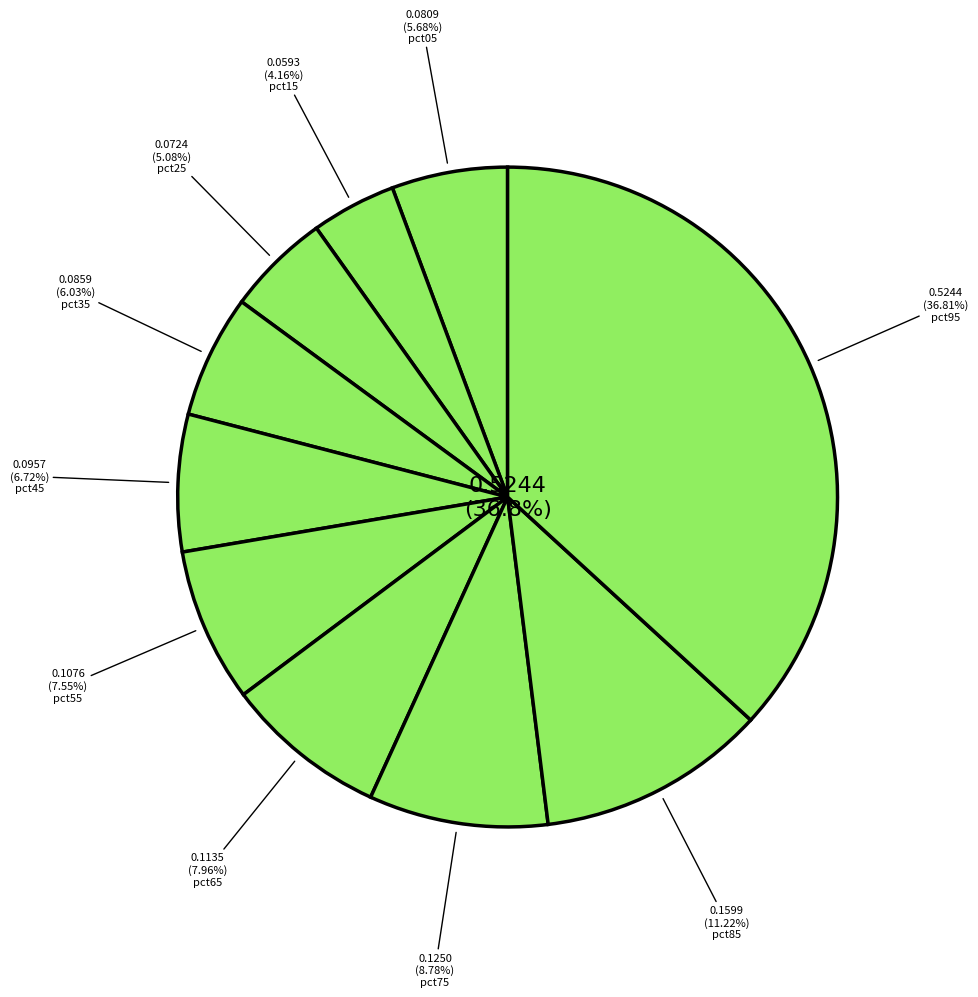

Count the number of slices in the pie.

10